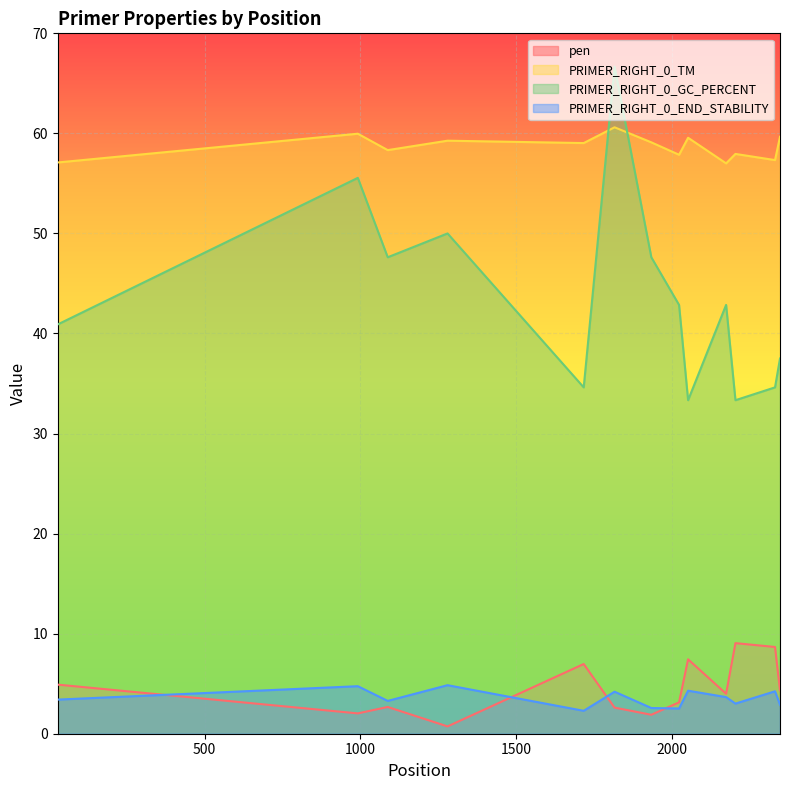

True or false: PRIMER_RIGHT_0_END_STABILITY and PRIMER_RIGHT_0_TM cross at least once.

False